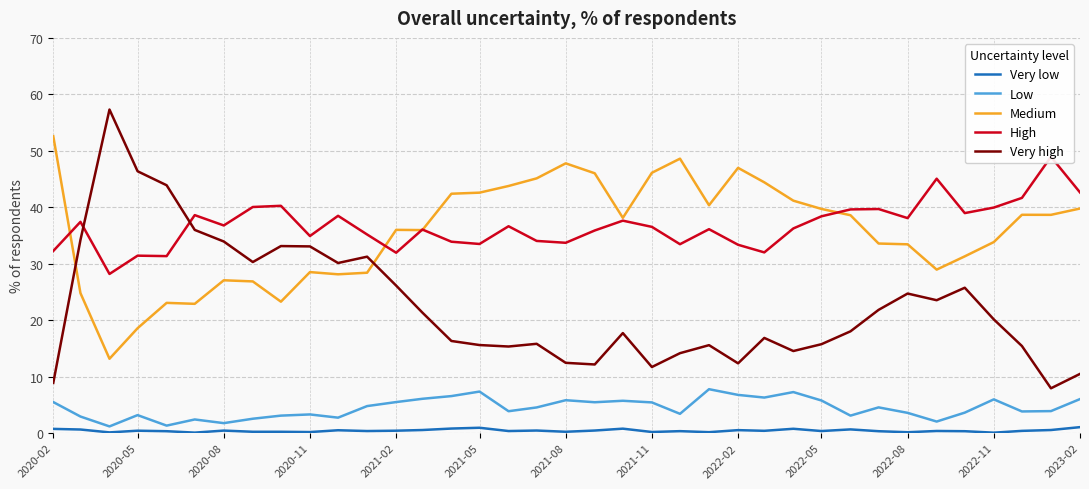

Count the number of data series in this chart.

5